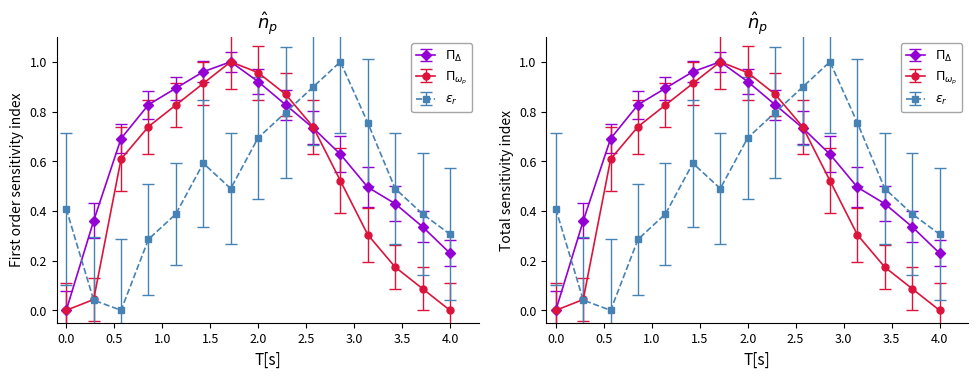

How many values in temperature are above zero?

13